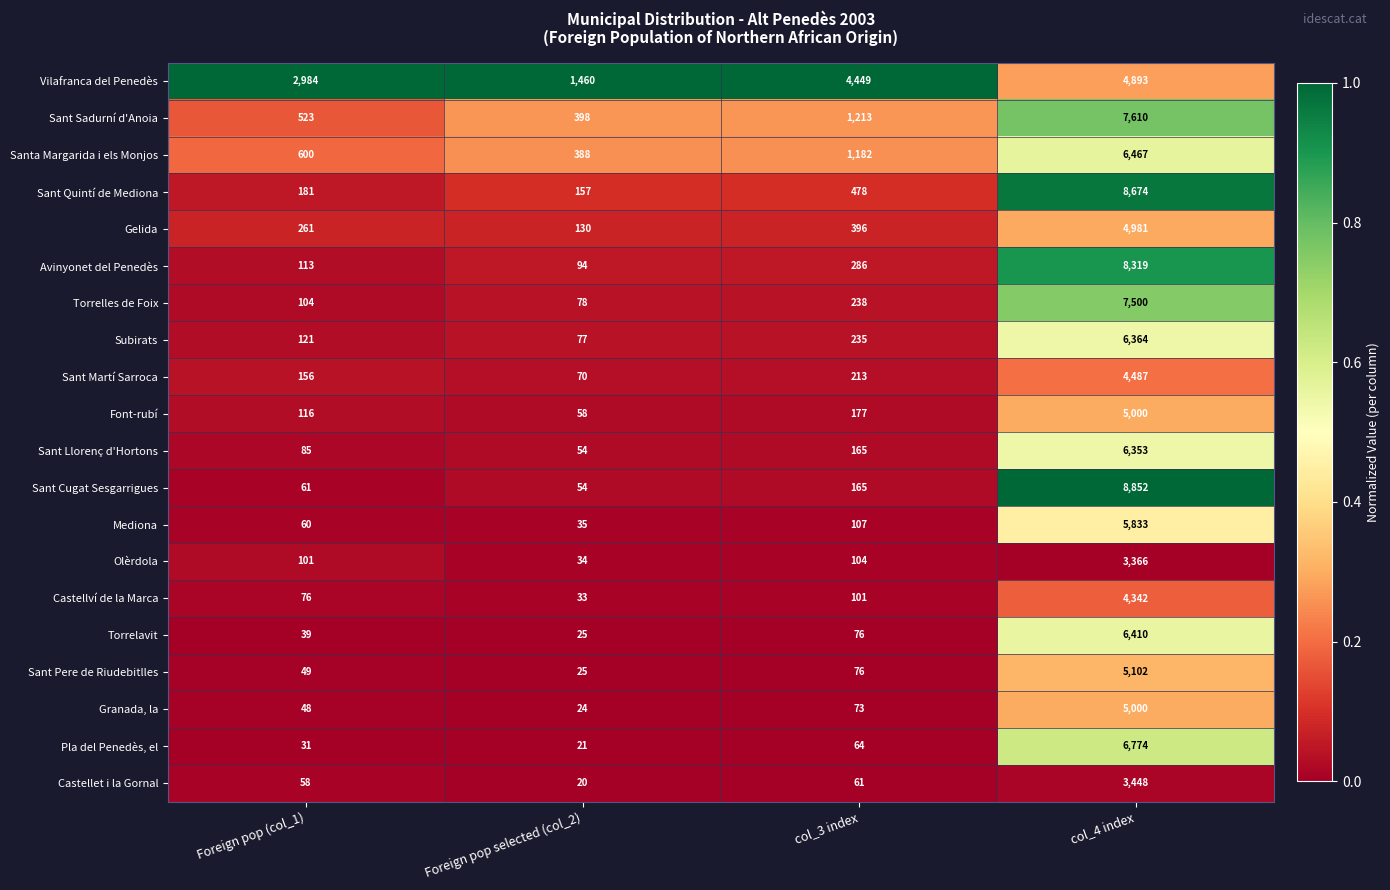

What is the spread (max minus min) of values at Foreign pop selected (col_2)?

1440